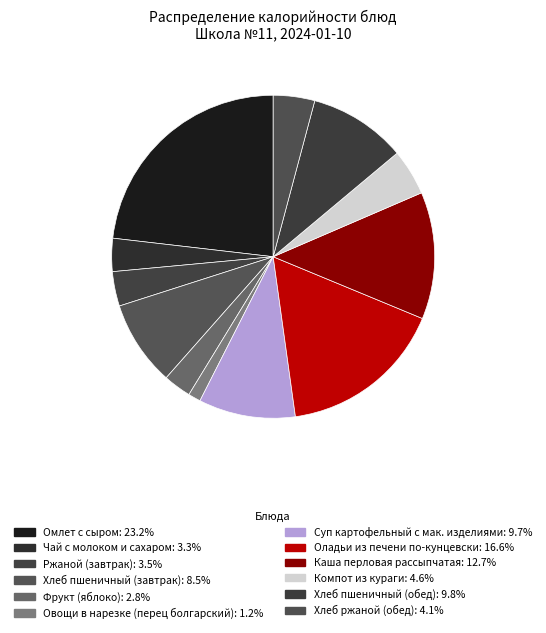

What is the total percentage of Суп картофельный с мак. изделиями and Омлет с сыром?

32.9%